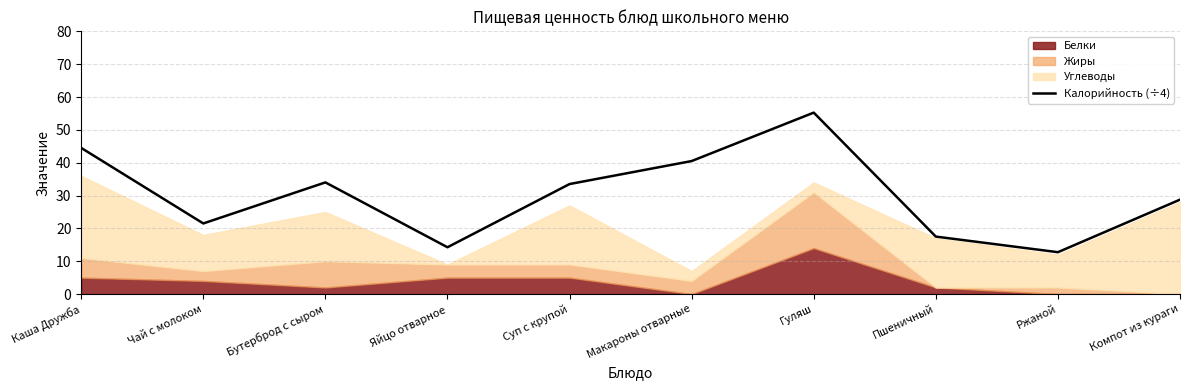

At which label does the data first exceed 33?

Каша Дружба